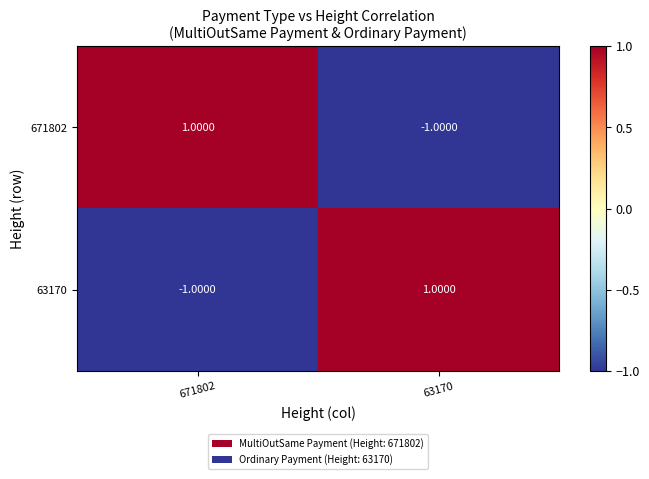

Is the value of 671802 at 63170 greater than the value of 63170 at 63170?

No